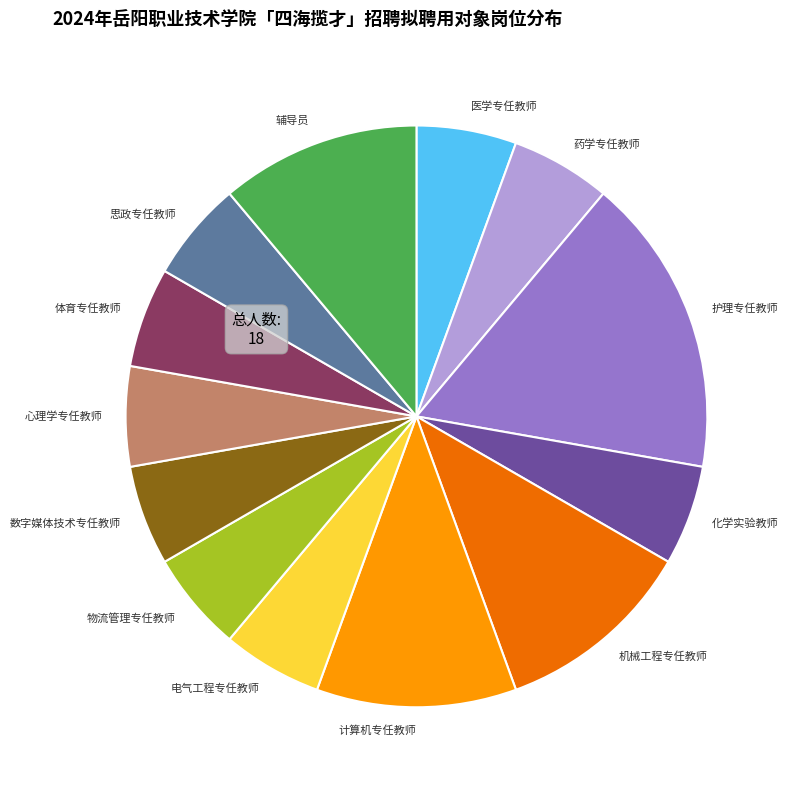

Does any single category account for the majority?

No